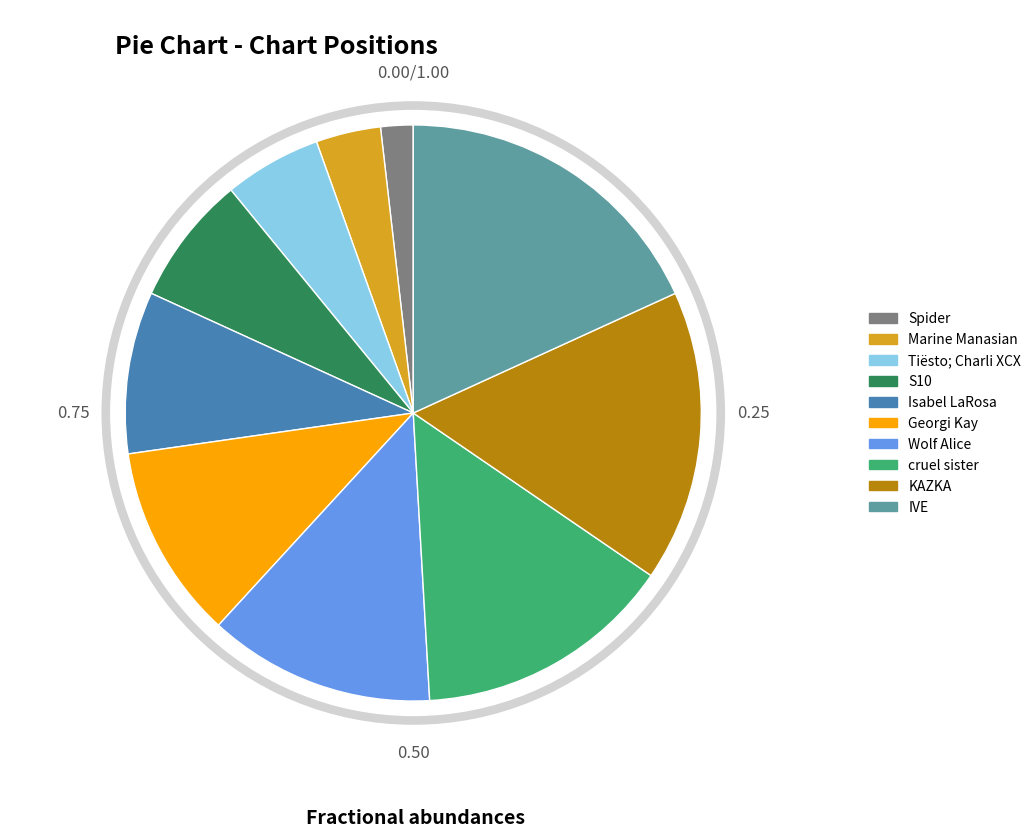

Is it true that Marine Manasian is 4% of the pie?

True